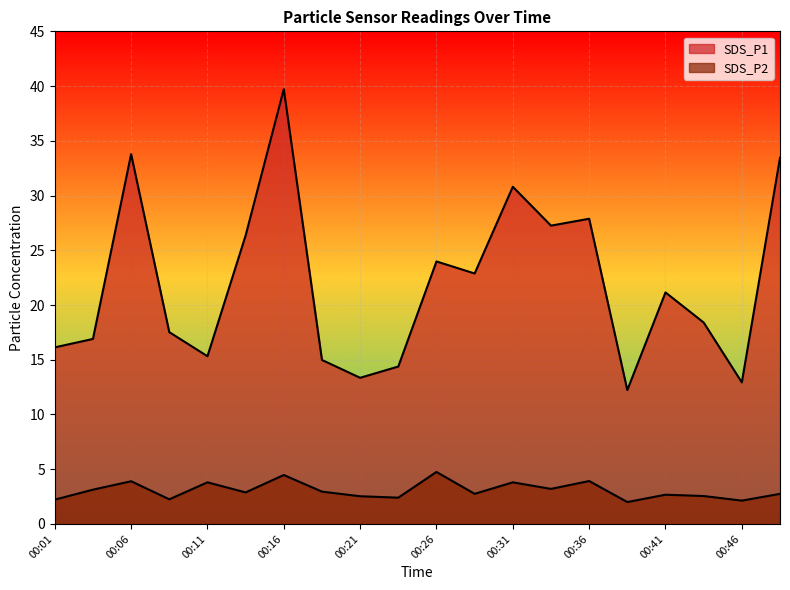

Reading left to right, extract all data points from this chart.

SDS_P1: 00:01=16.1	00:04=16.9	00:06=33.8	00:09=17.5	00:11=15.3	00:14=26.4	00:16=39.7	00:19=15.0	00:21=13.3	00:23=14.4	00:26=24.0	00:28=22.9	00:31=30.8	00:33=27.2	00:36=27.9	00:38=12.2	00:41=21.1	00:43=18.4	00:46=12.9	00:48=33.5
SDS_P2: 00:01=2.2	00:04=3.1	00:06=3.9	00:09=2.2	00:11=3.8	00:14=2.9	00:16=4.5	00:19=3.0	00:21=2.5	00:23=2.4	00:26=4.8	00:28=2.8	00:31=3.8	00:33=3.2	00:36=3.9	00:38=2.0	00:41=2.7	00:43=2.5	00:46=2.1	00:48=2.8